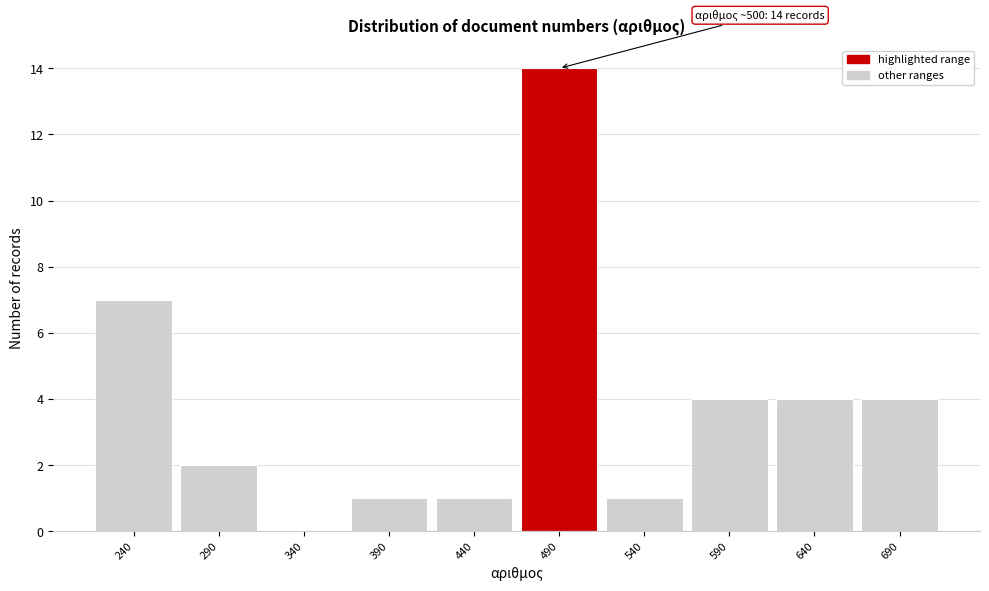

Reading left to right, extract all data points from this chart.

240=7	290=2	340=0	390=1	440=1	490=14	540=1	590=4	640=4	690=4